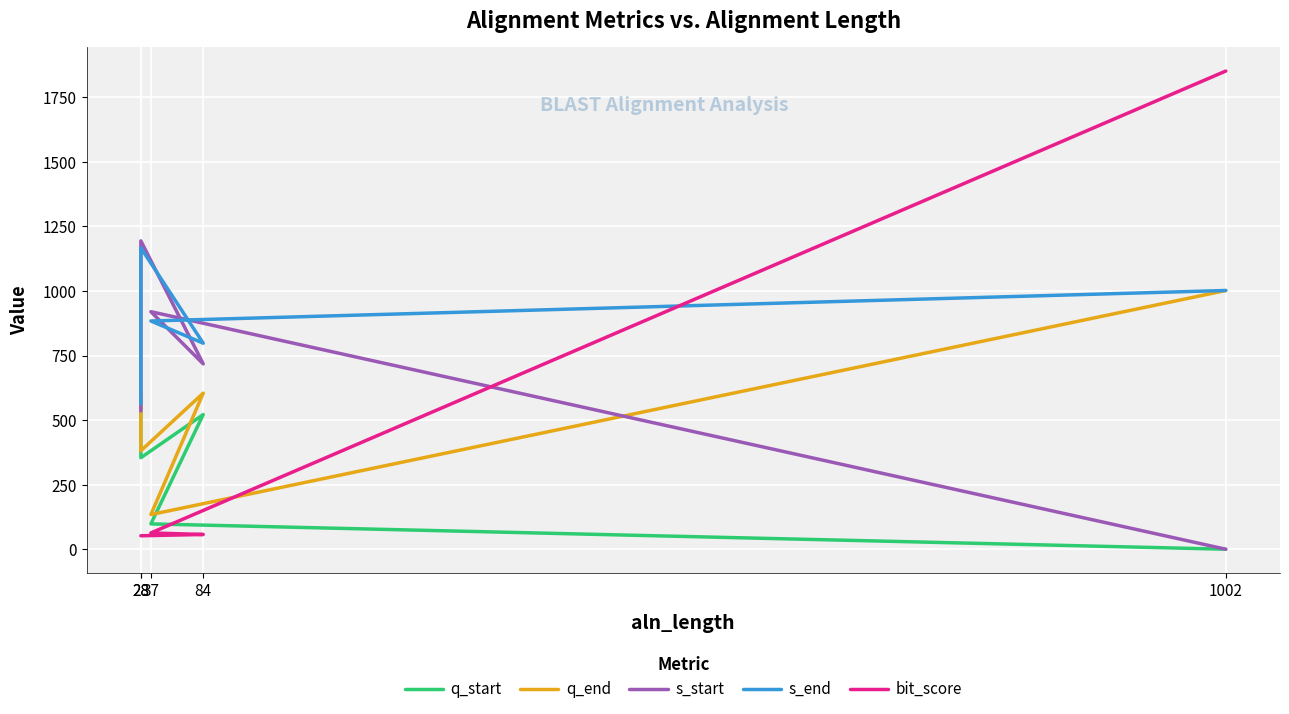

At how many categories does at least one series exceed 245?

5